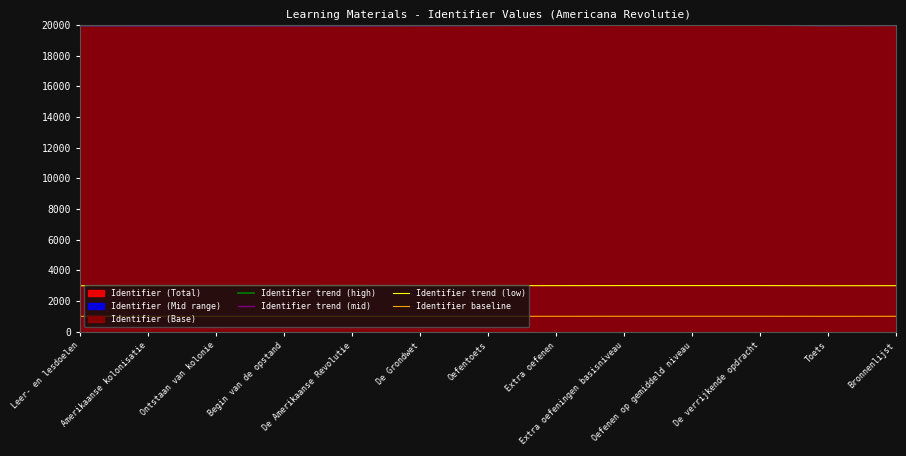

What is the difference between the maximum and second lowest values in the Identifier trend (high) series?

80.6